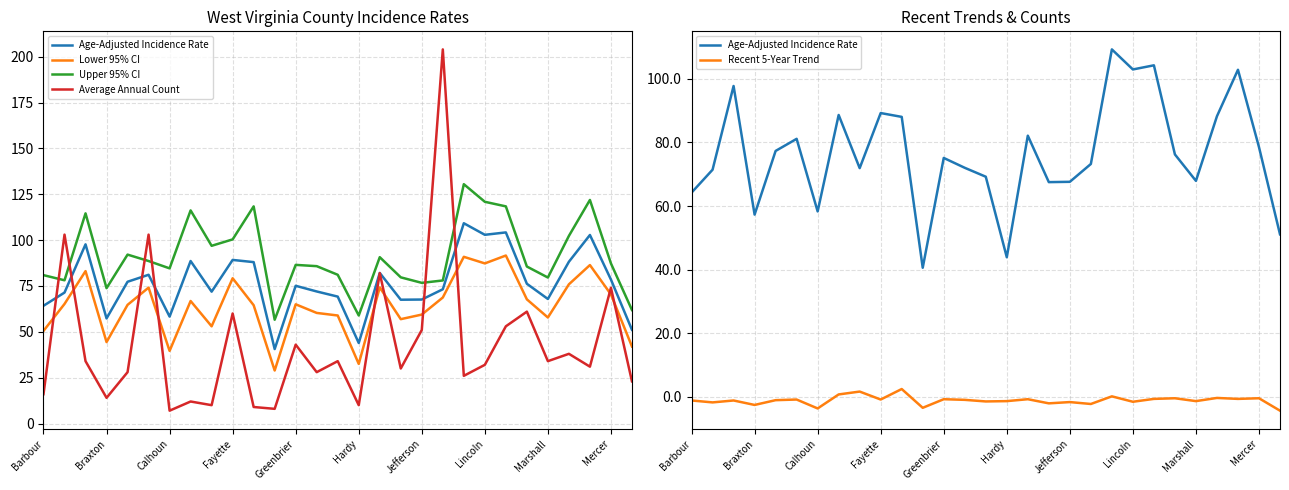

How many lines are shown in the chart?

5